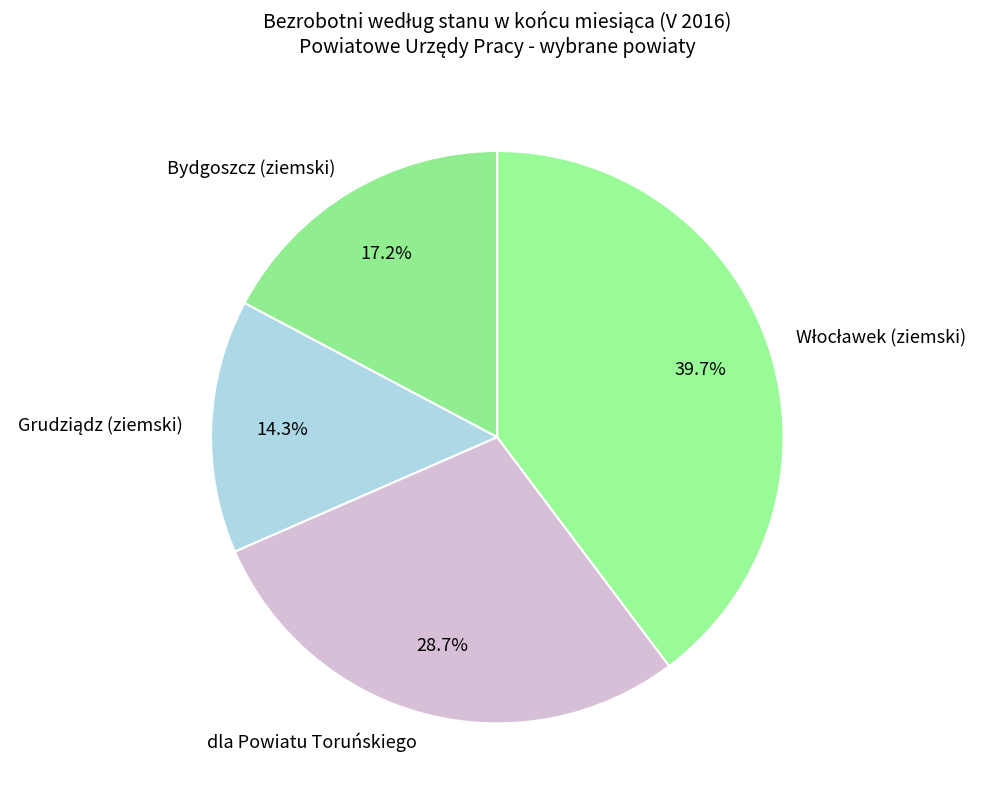

Does Bydgoszcz (ziemski) represent more than half of the total?

No